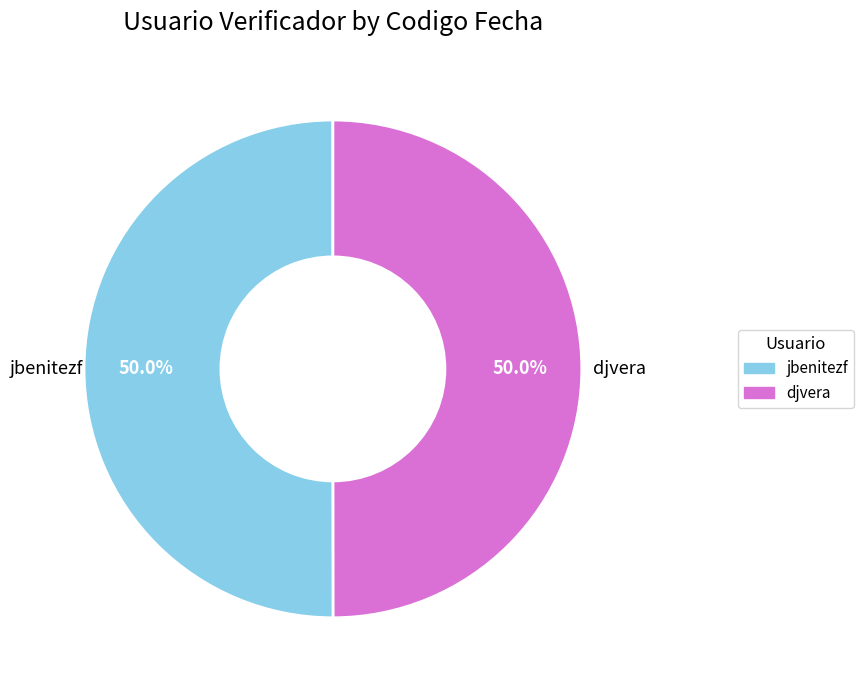

Do jbenitezf and djvera together represent more than half of the pie?

Yes